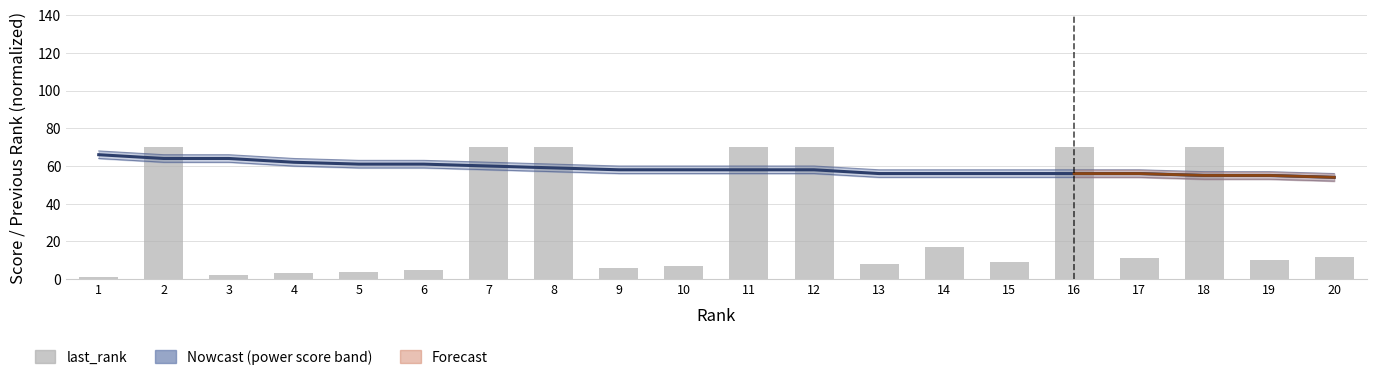

The last_rank series shows 47 at 11. True or false?

False